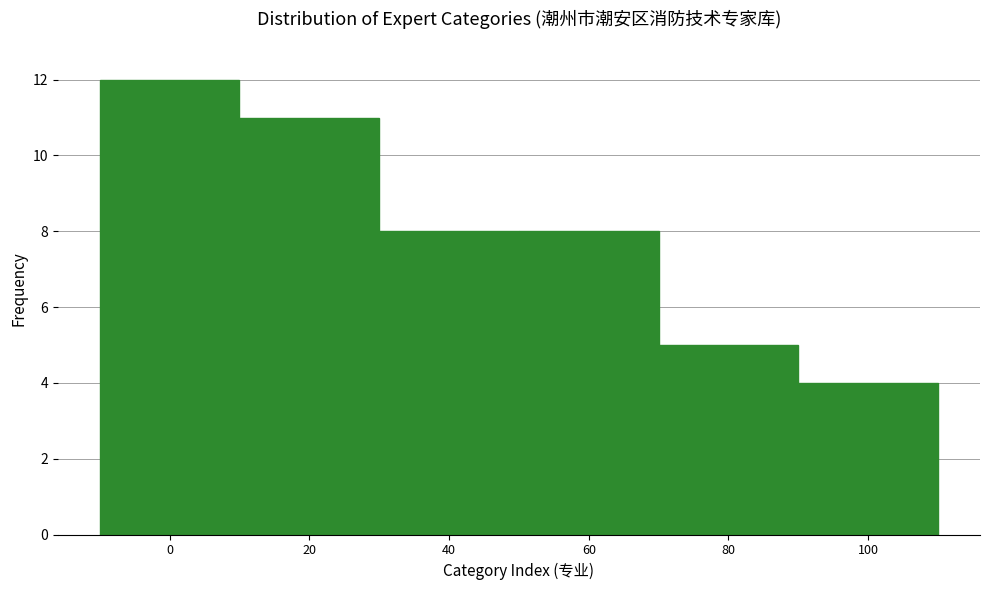

Over which range of the x-axis is the bar tallest?

-10 to 10